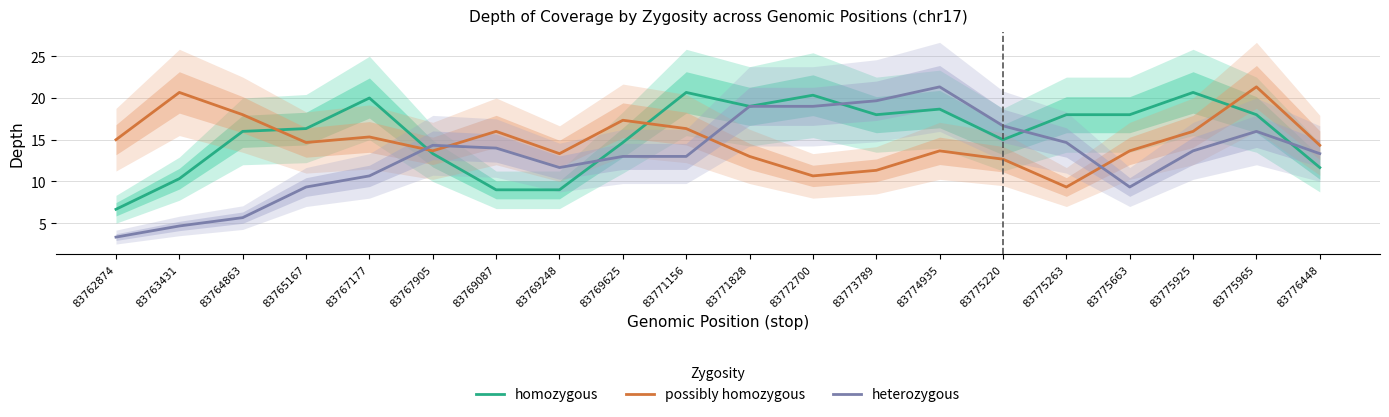

Rank the series by their maximum value, from highest to lowest.

possibly homozygous, heterozygous, homozygous